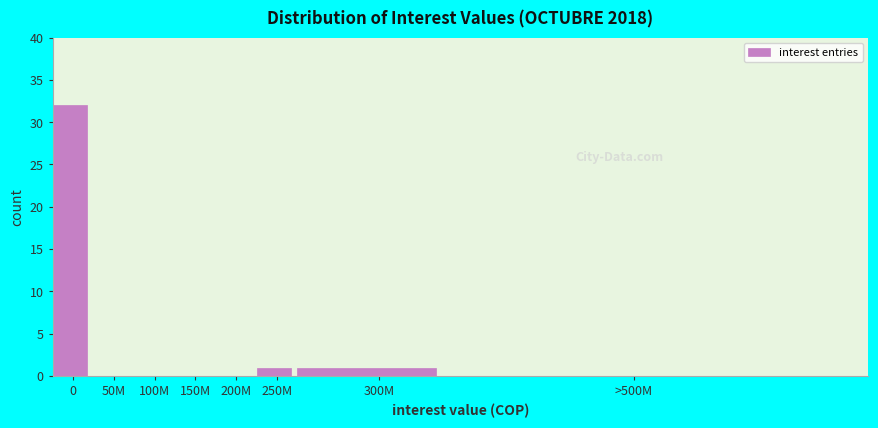

Reading right to left, extract all data points from this chart.

>500M=0	300M=1	250M=1	200M=0	150M=0	100M=0	50M=0	0=32